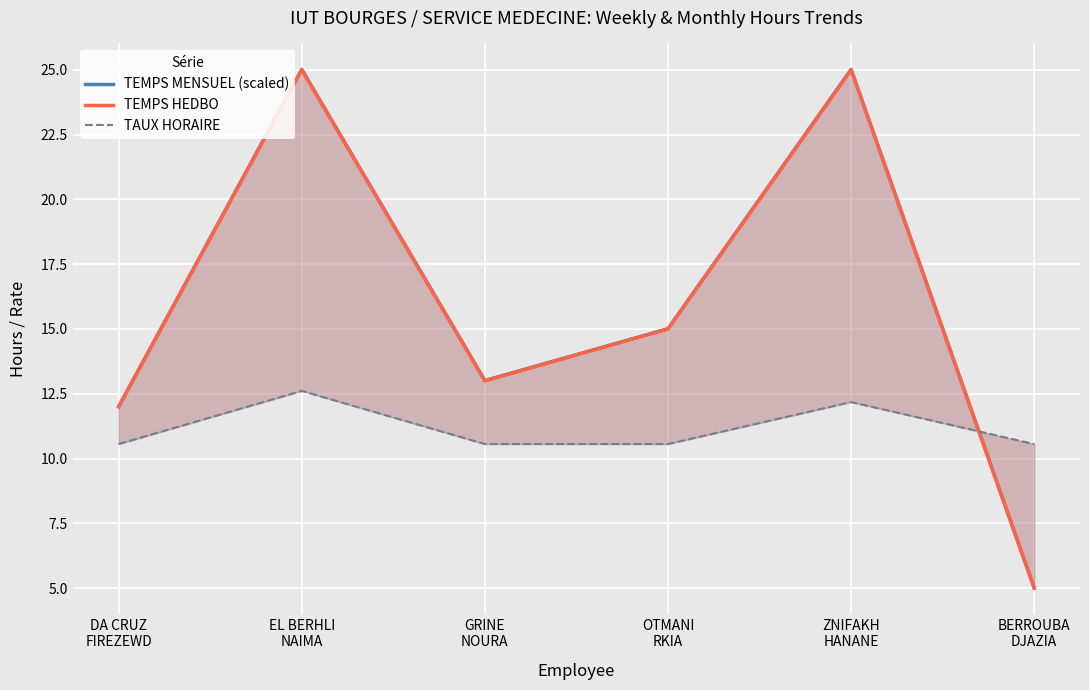

Reading right to left, list all the values displayed in this chart.

TEMPS MENSUEL (scaled): 5.0	25.0	15.0	13.0	25.0	12.0
TEMPS HEDBO: 5.0	25.0	15.0	13.0	25.0	12.0
TAUX HORAIRE: 10.6	12.2	10.6	10.6	12.6	10.6